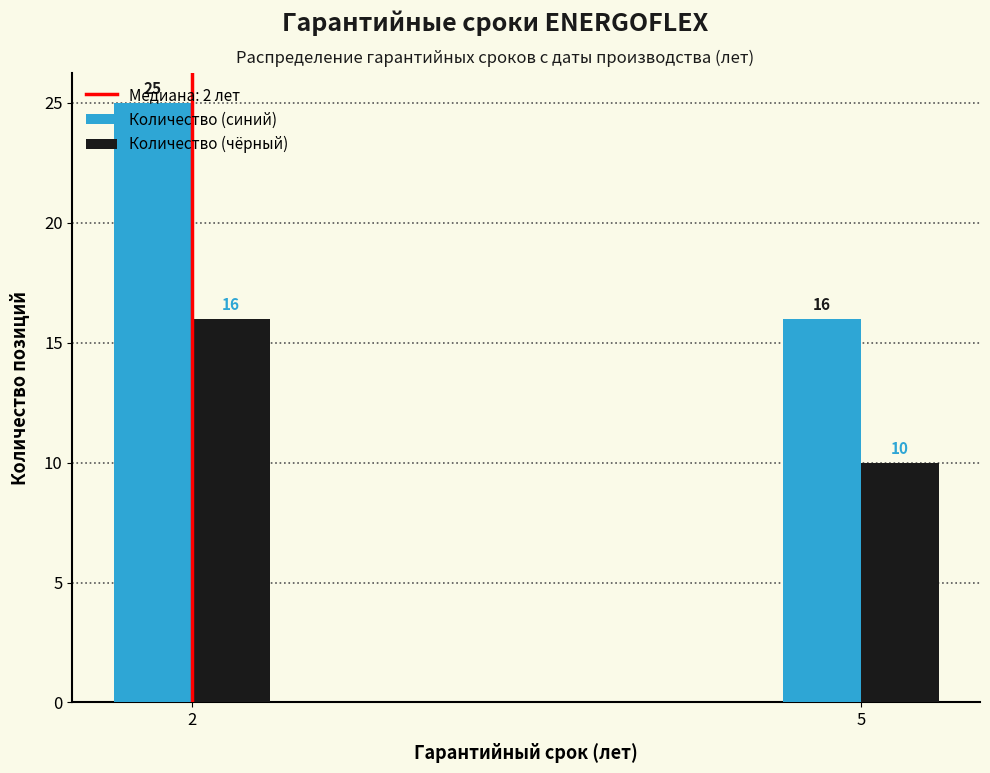

Which category has the lowest value in the Количество (синий) series?

5